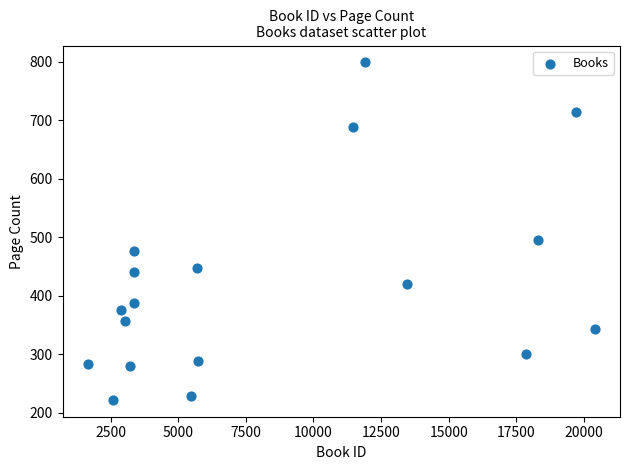

What Y value in the scatter plot is closest to 510?

496